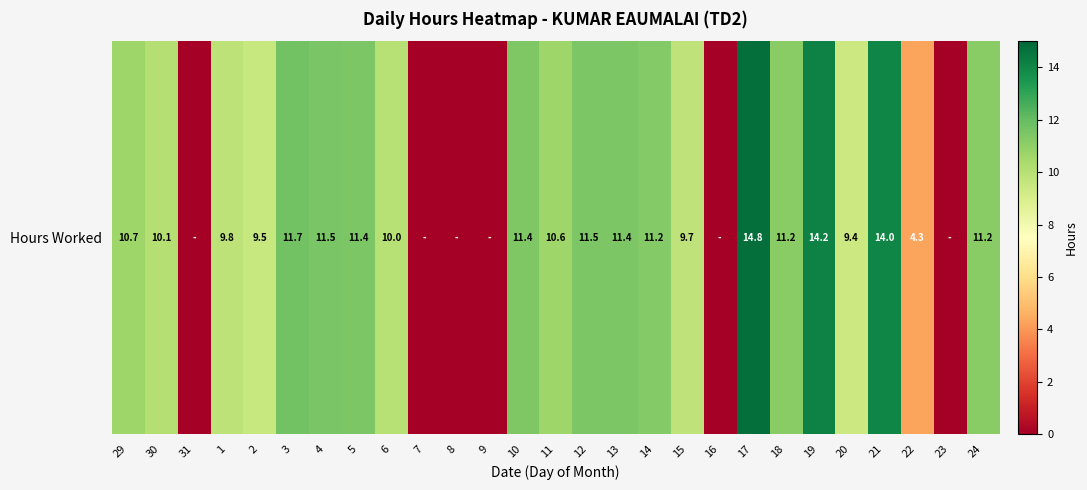

Which label corresponds to the smallest value in the chart?

31